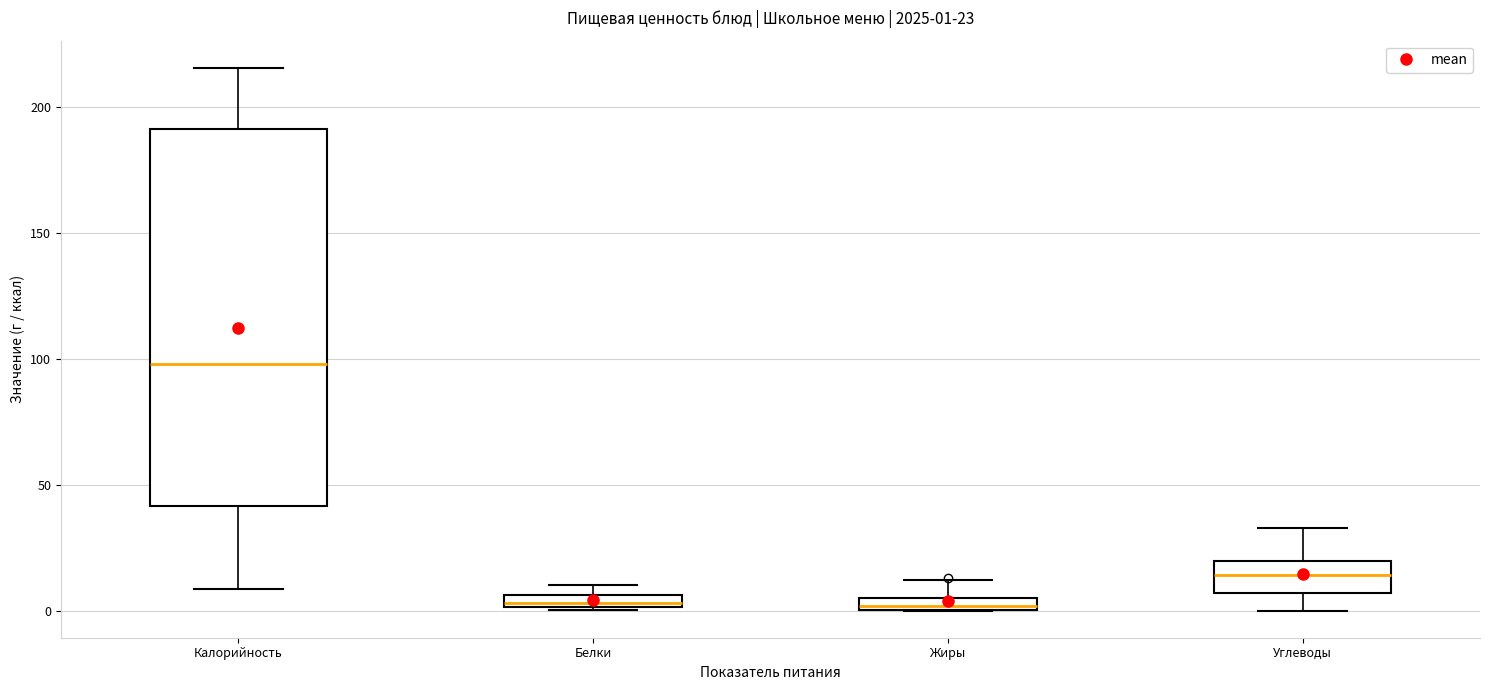

Which box has the highest median line?

Калорийность